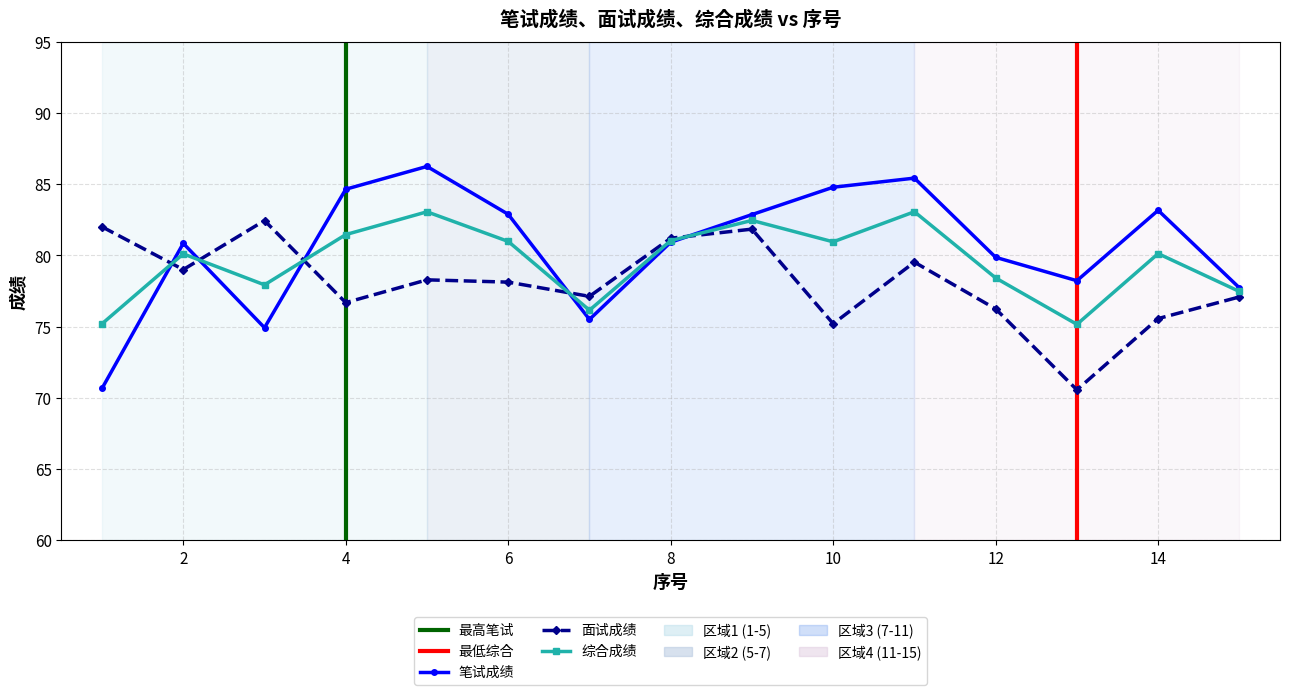

How many lines are shown in the chart?

3